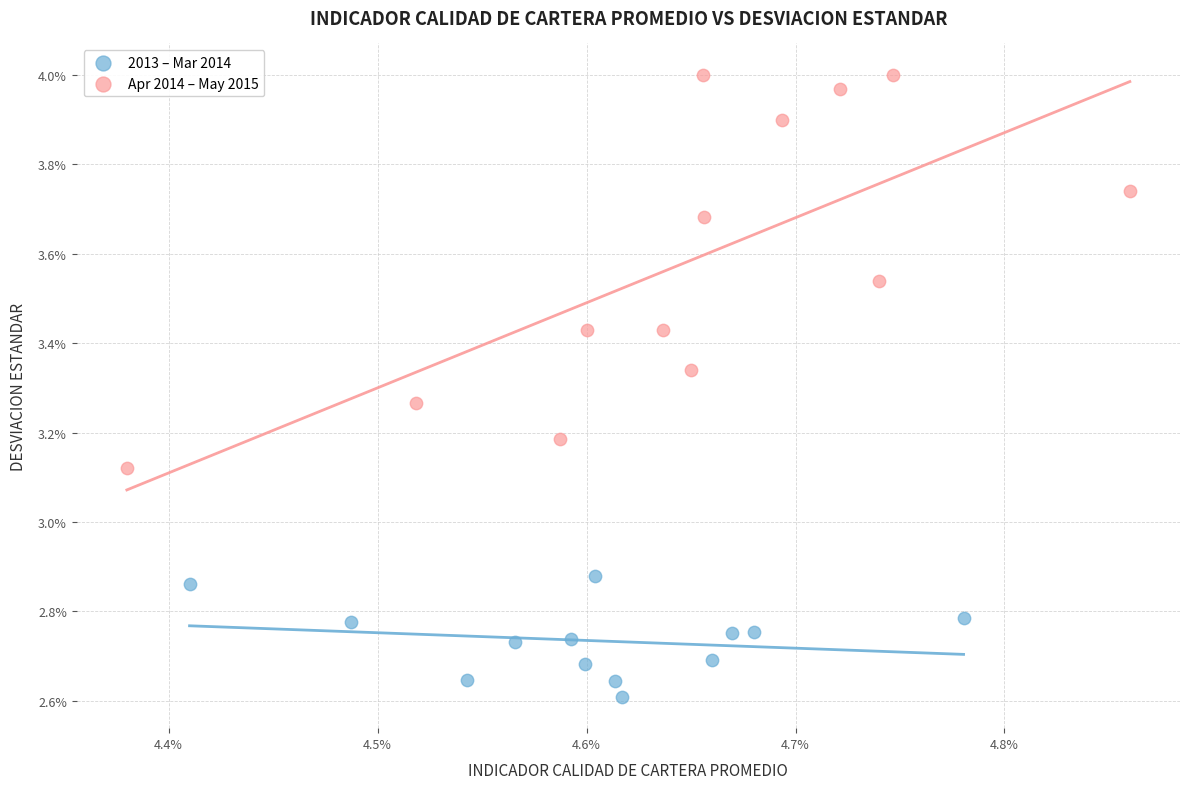

What are all the series names shown in the legend?

2013 – Mar 2014, Apr 2014 – May 2015